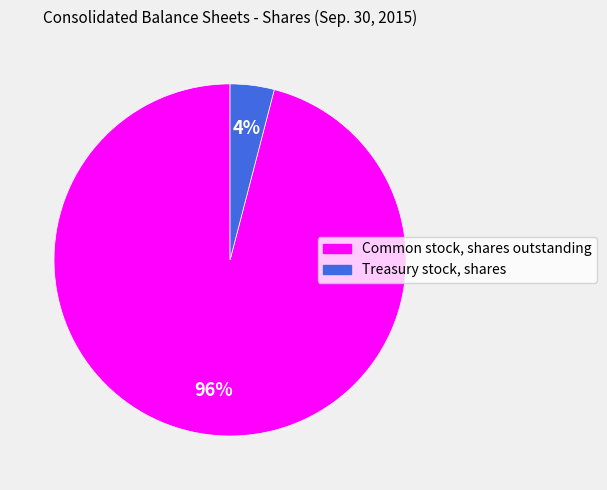

Does any single category account for the majority?

Yes